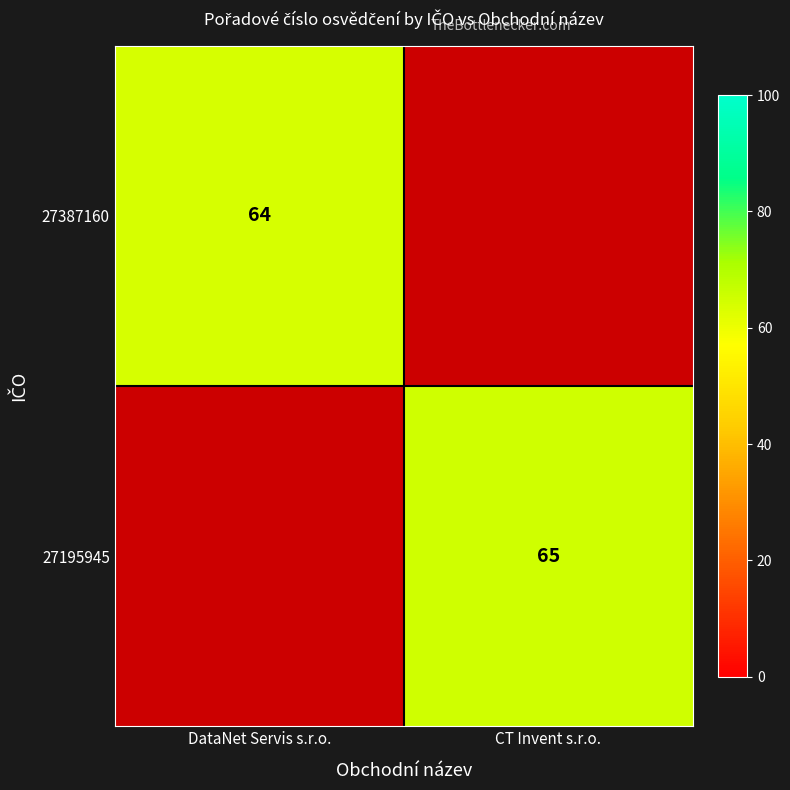

Which category has the highest value across all series?

CT Invent s.r.o.